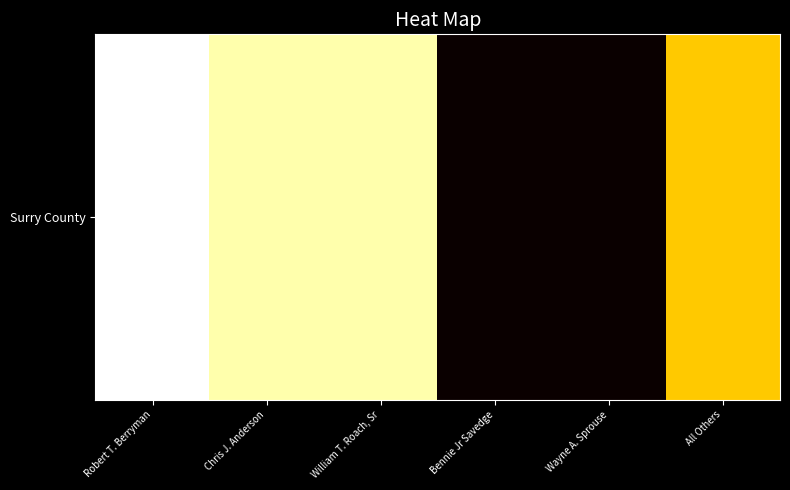

Between Chris J. Anderson and Robert T. Berryman, which is larger?

Robert T. Berryman